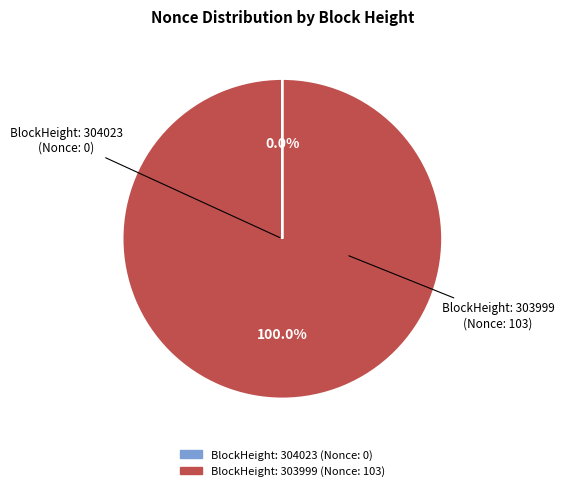

Is there a majority slice in this chart?

Yes